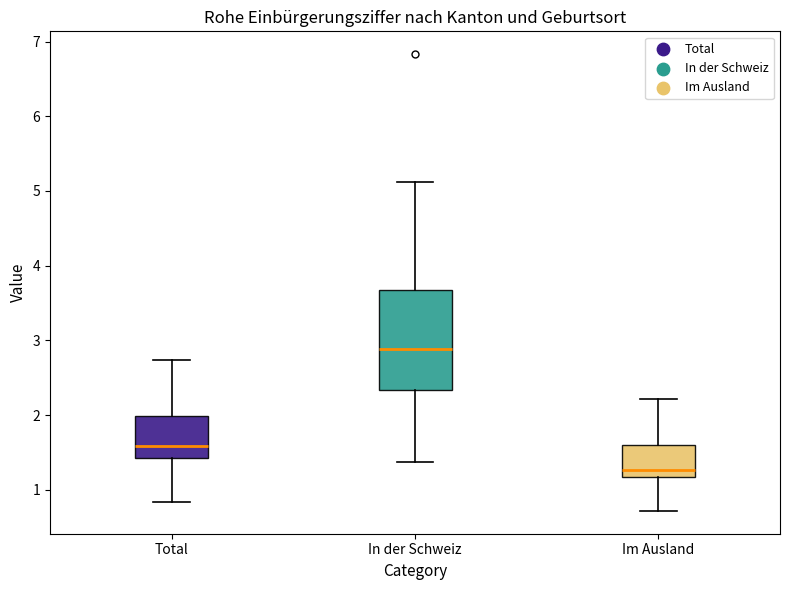

Reading left to right, read every box against the y-axis: the position of its median line, the range the box covers, and the ends of its whiskers. The values are not printed on the chart, so give them approximately, as read against the axis.

Total: median 1.6, box 1.4 to 2.0, whiskers 0.8 to 2.7
In der Schweiz: median 2.9, box 2.3 to 3.7, whiskers 1.4 to 5.1
Im Ausland: median 1.3, box 1.2 to 1.6, whiskers 0.7 to 2.2